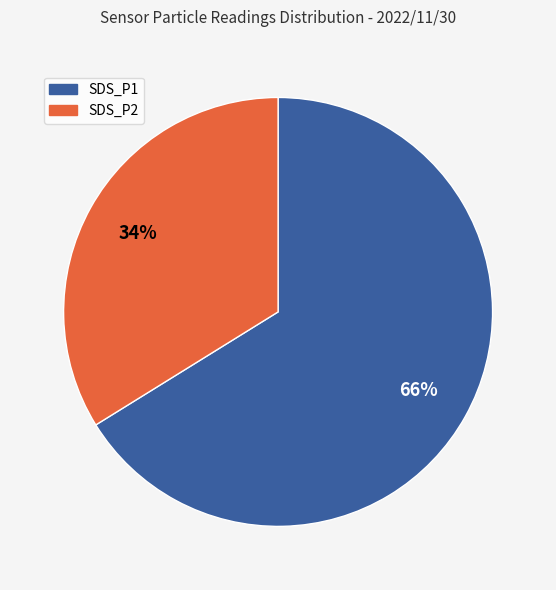

What percentage is the SDS_P1 slice, to the nearest percent?

67%